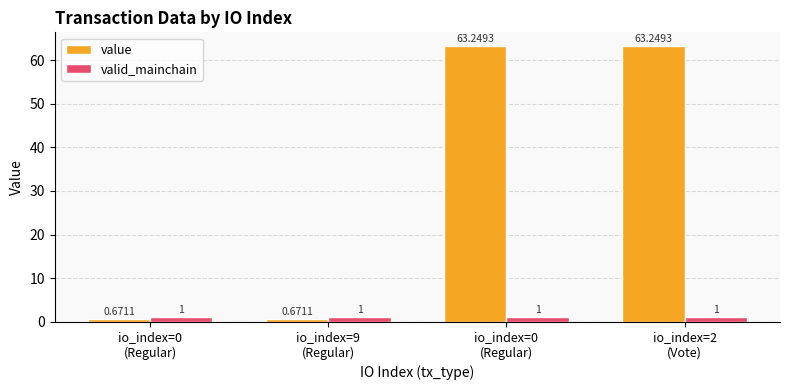

What are all the series names shown in the legend?

value, valid_mainchain